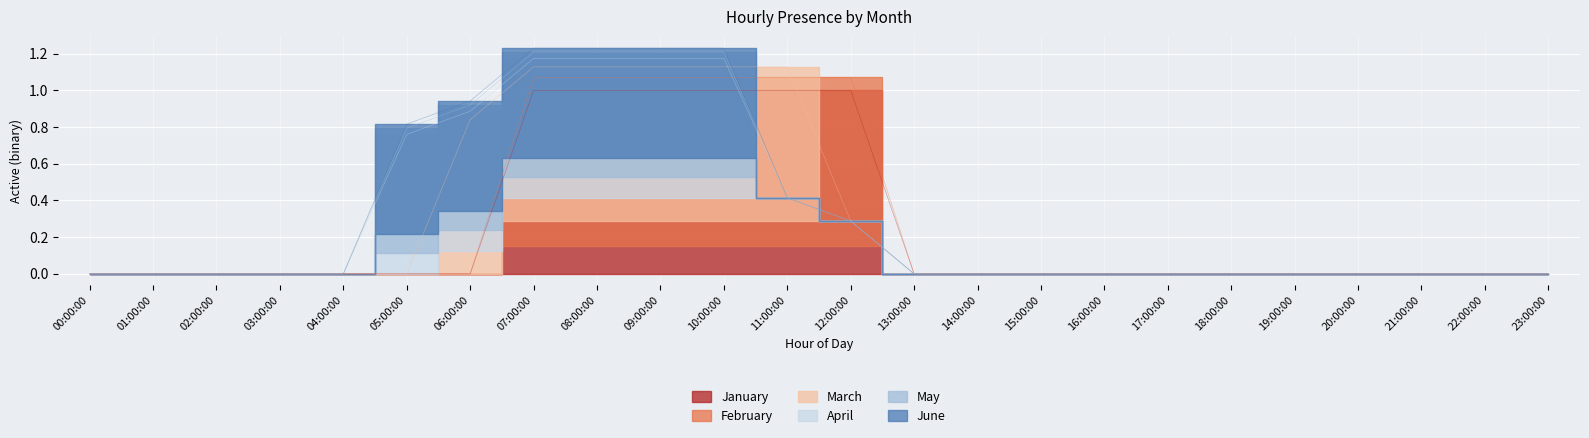

Read the January value at 10:00:00.

1.0